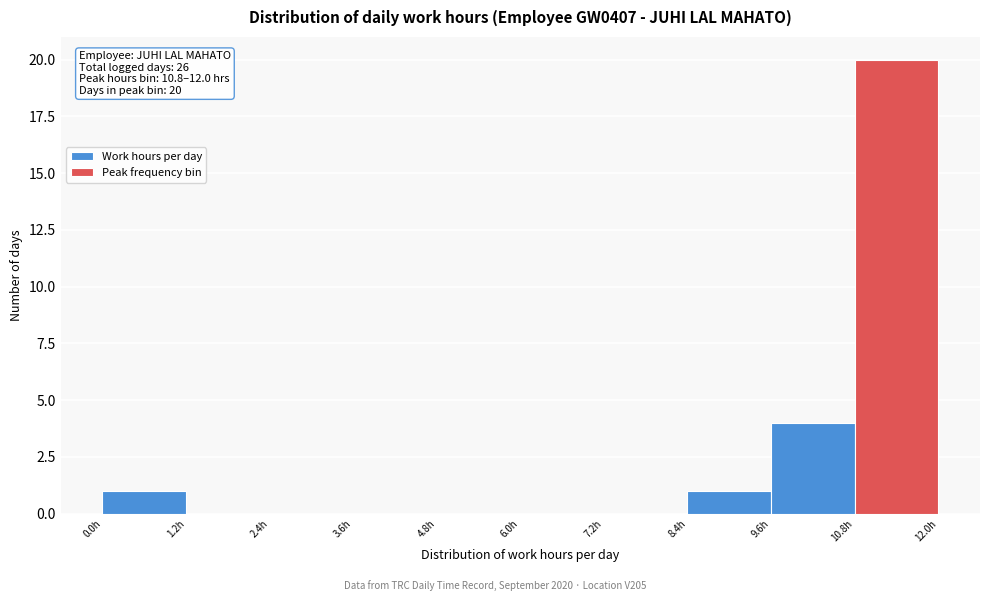

Over which range of the x-axis is the bar tallest?

10.8 to 12.0